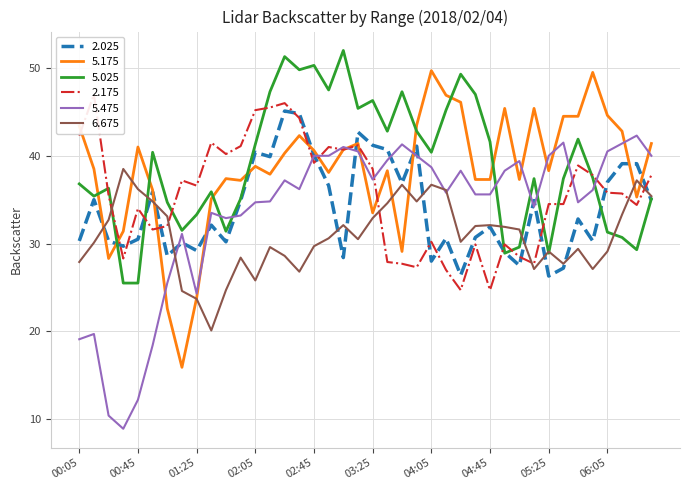

What is the approximate value of 5.175 at 05:05?

37.3